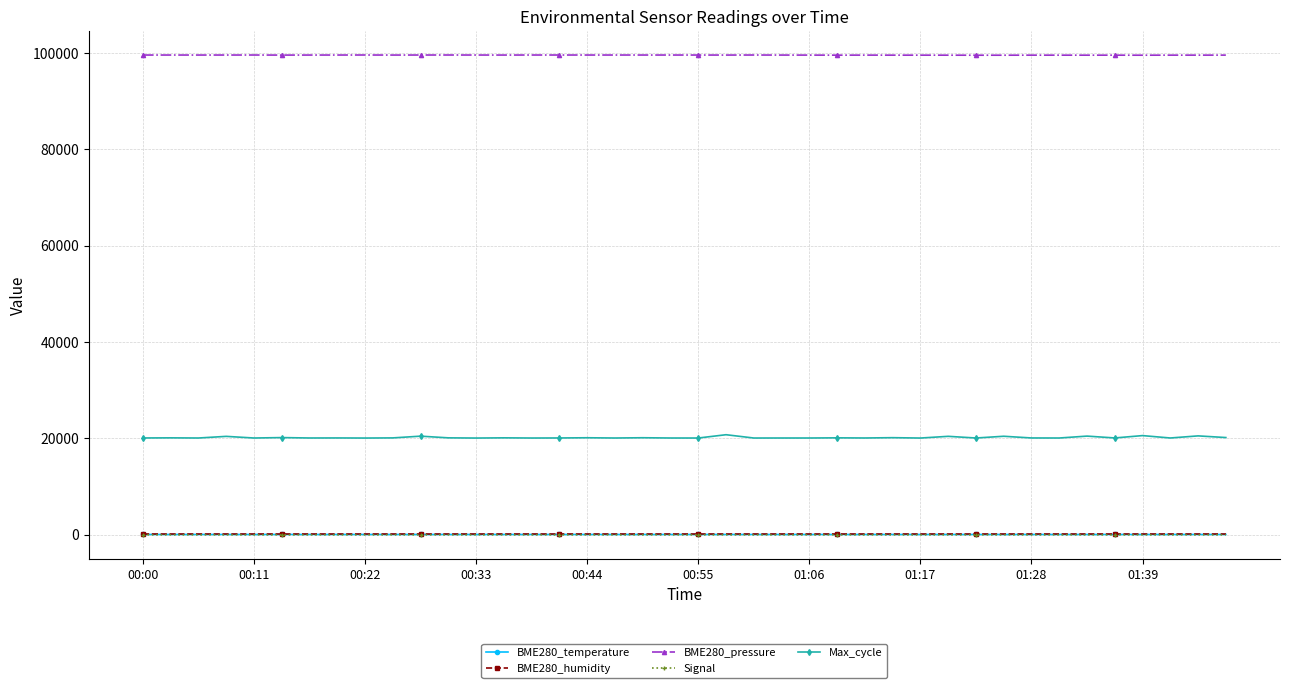

True or false: Signal and BME280_pressure cross at least once.

False